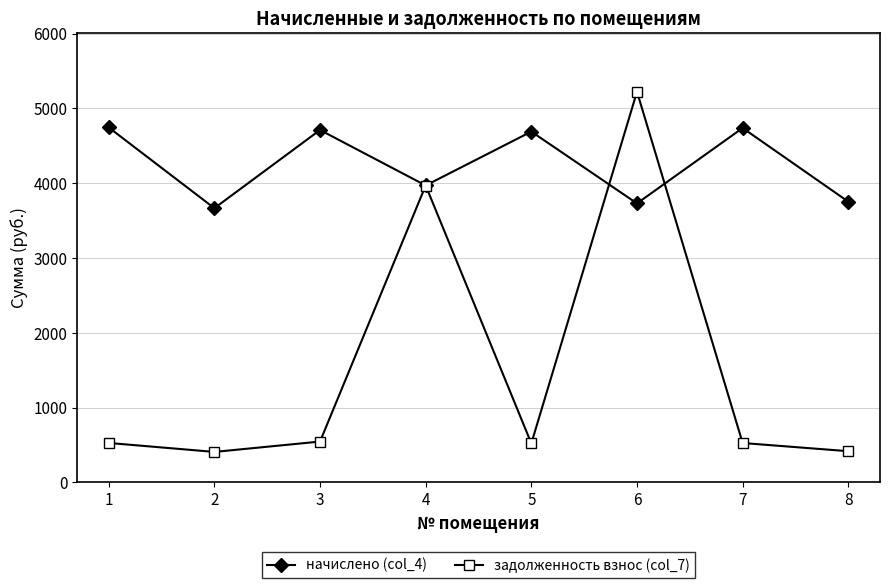

What is the difference between the highest and lowest values at 7?

4212.3